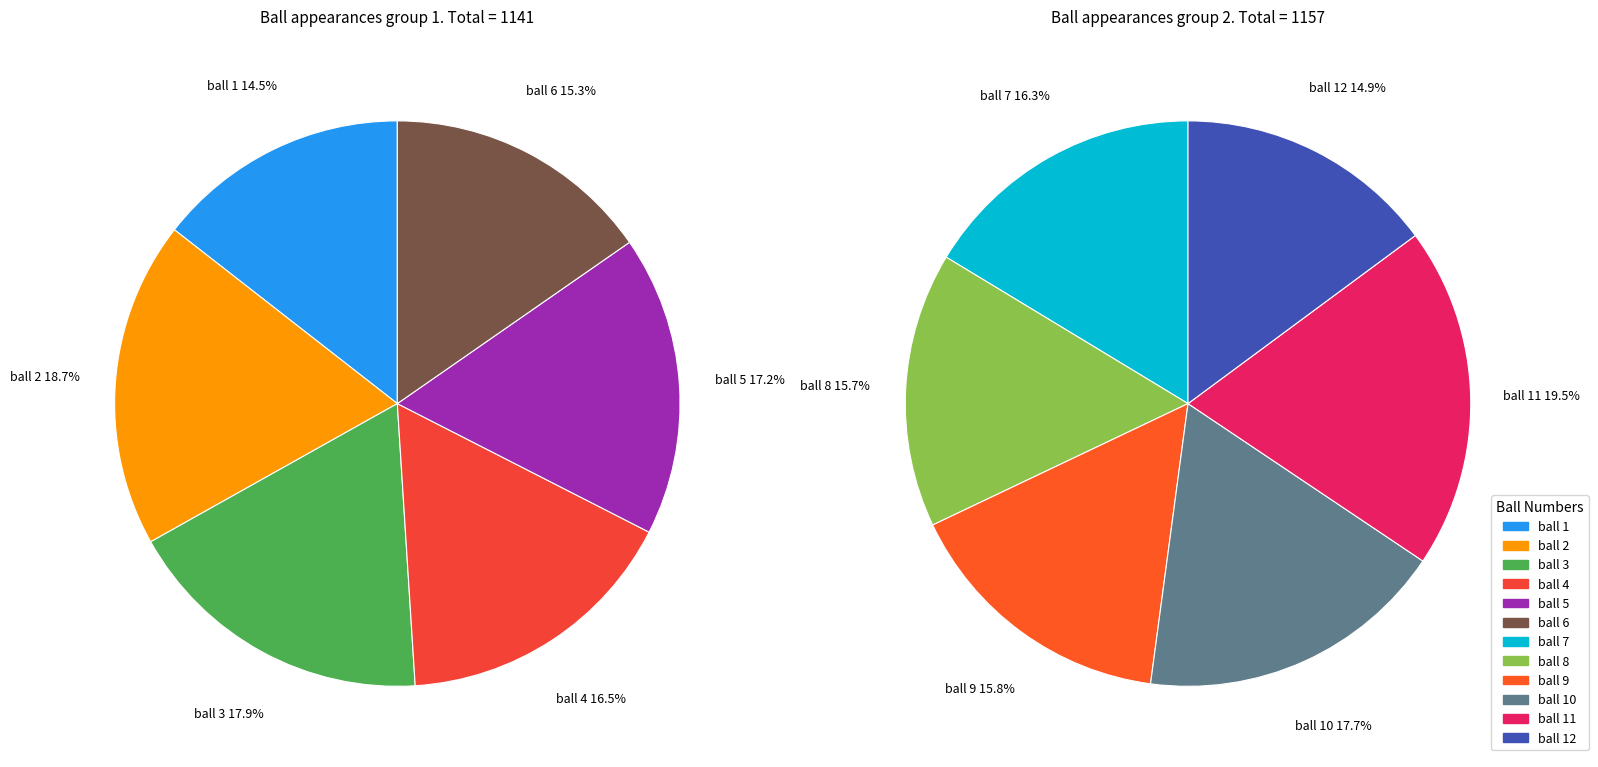

Is there a majority slice in this chart?

No